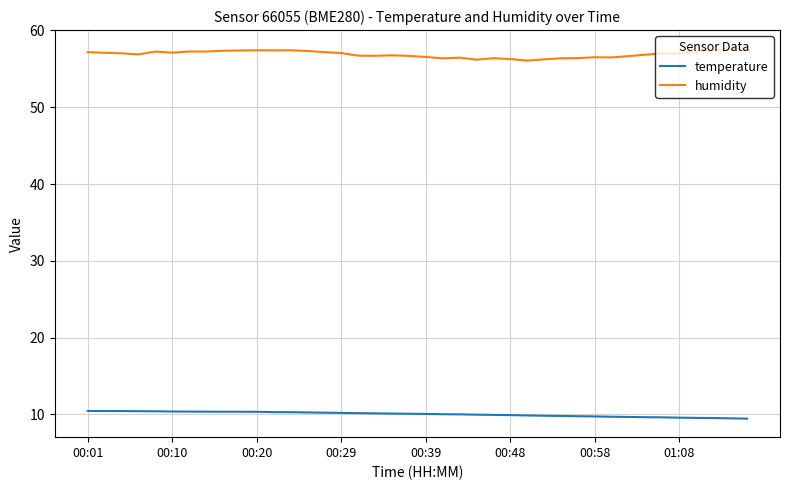

How many lines are shown in the chart?

2